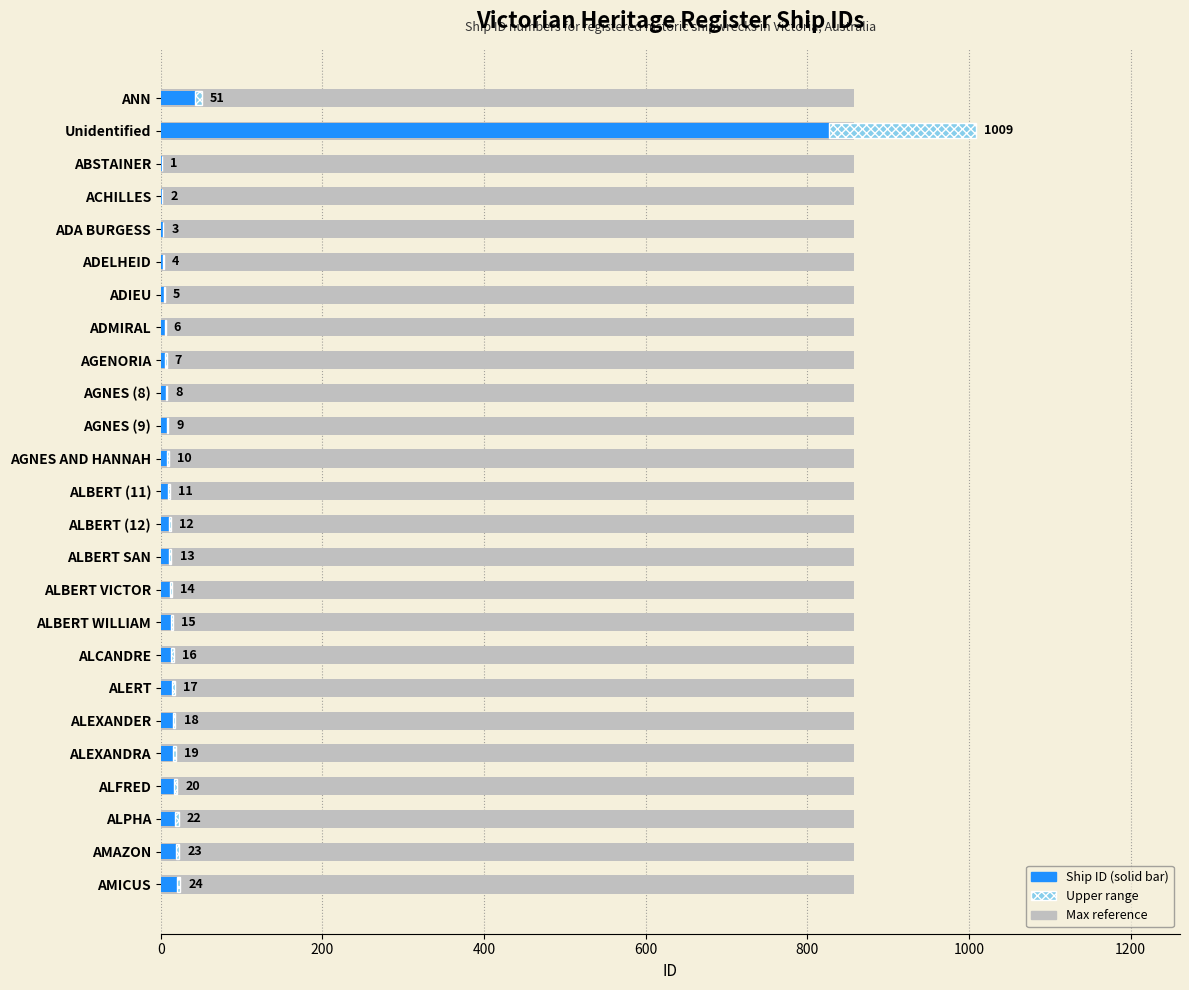

True or false: the data shows 9 at ALEXANDER.

False